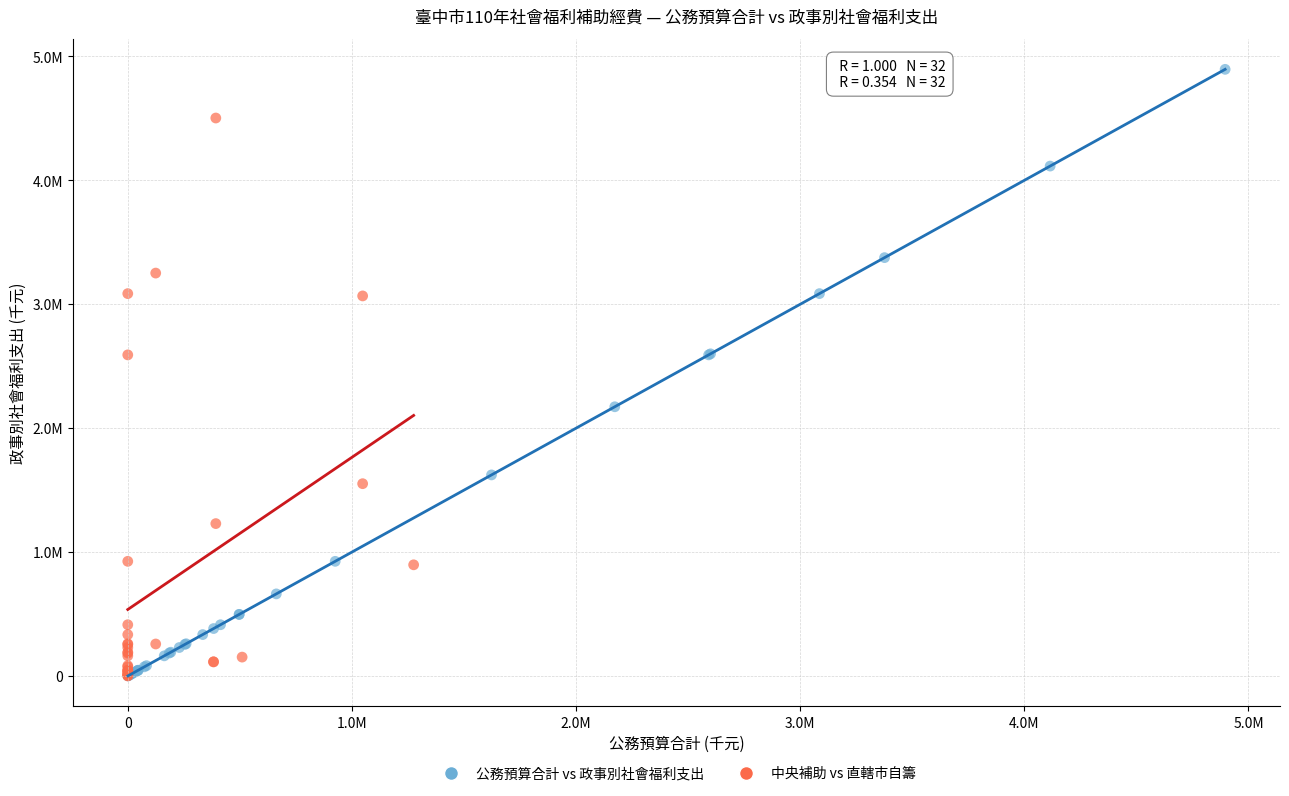

What are all the series names shown in the legend?

公務預算合計 vs 政事別社會福利支出, 中央補助 vs 直轄市自籌